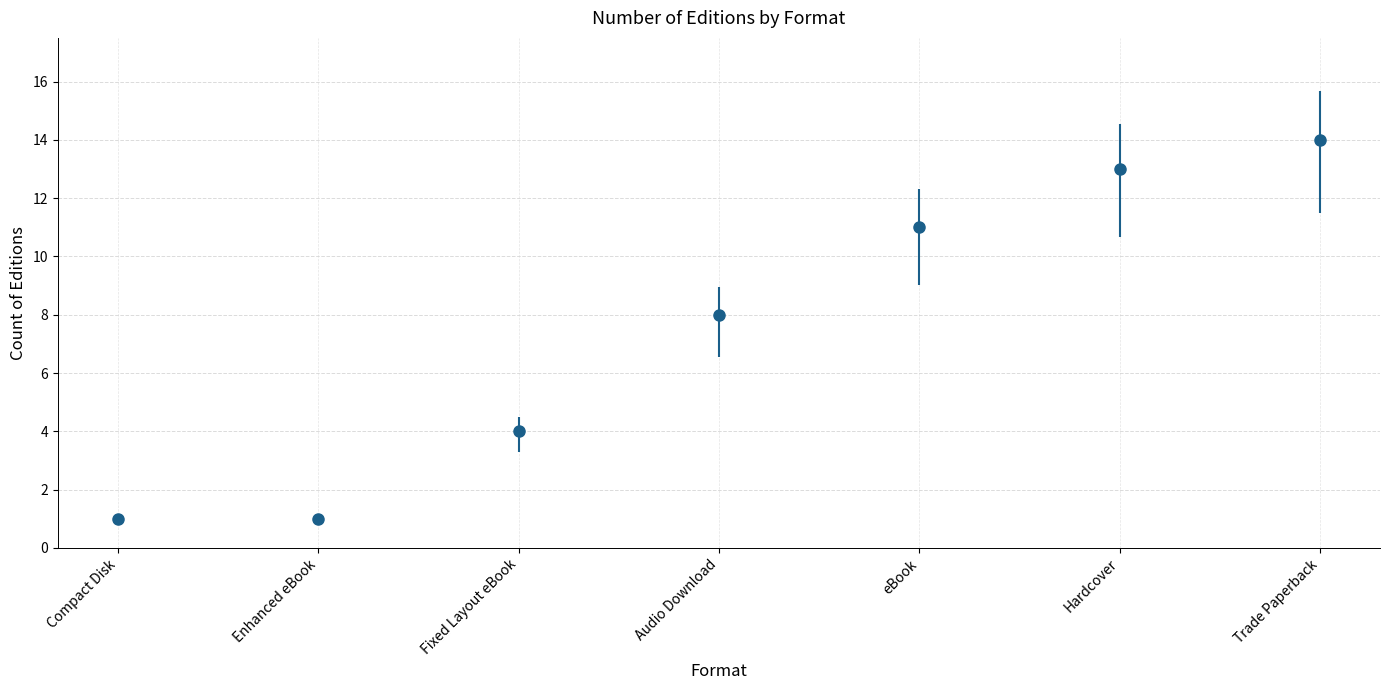

Reading left to right, list all the values displayed in this chart.

1	1	4	8	11	13	14